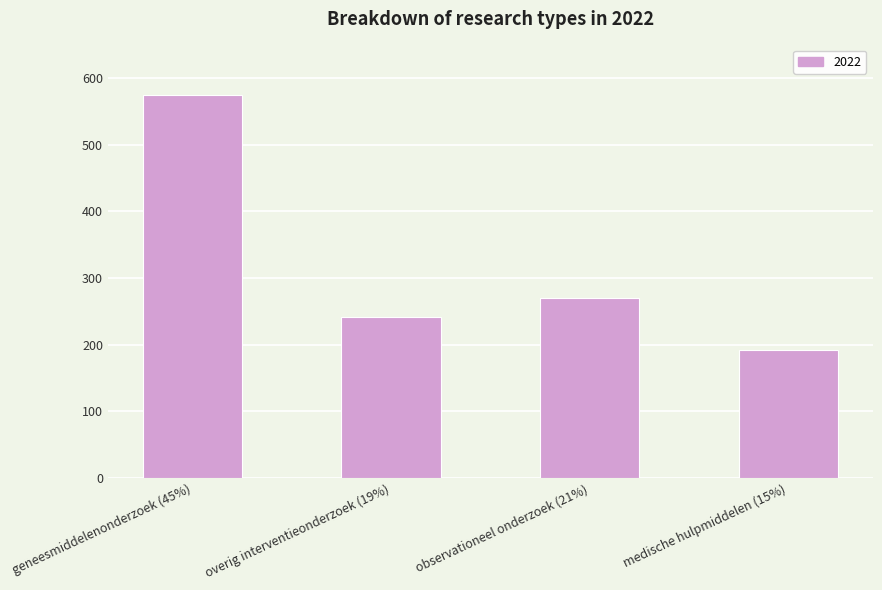

What is the greatest value displayed?

574